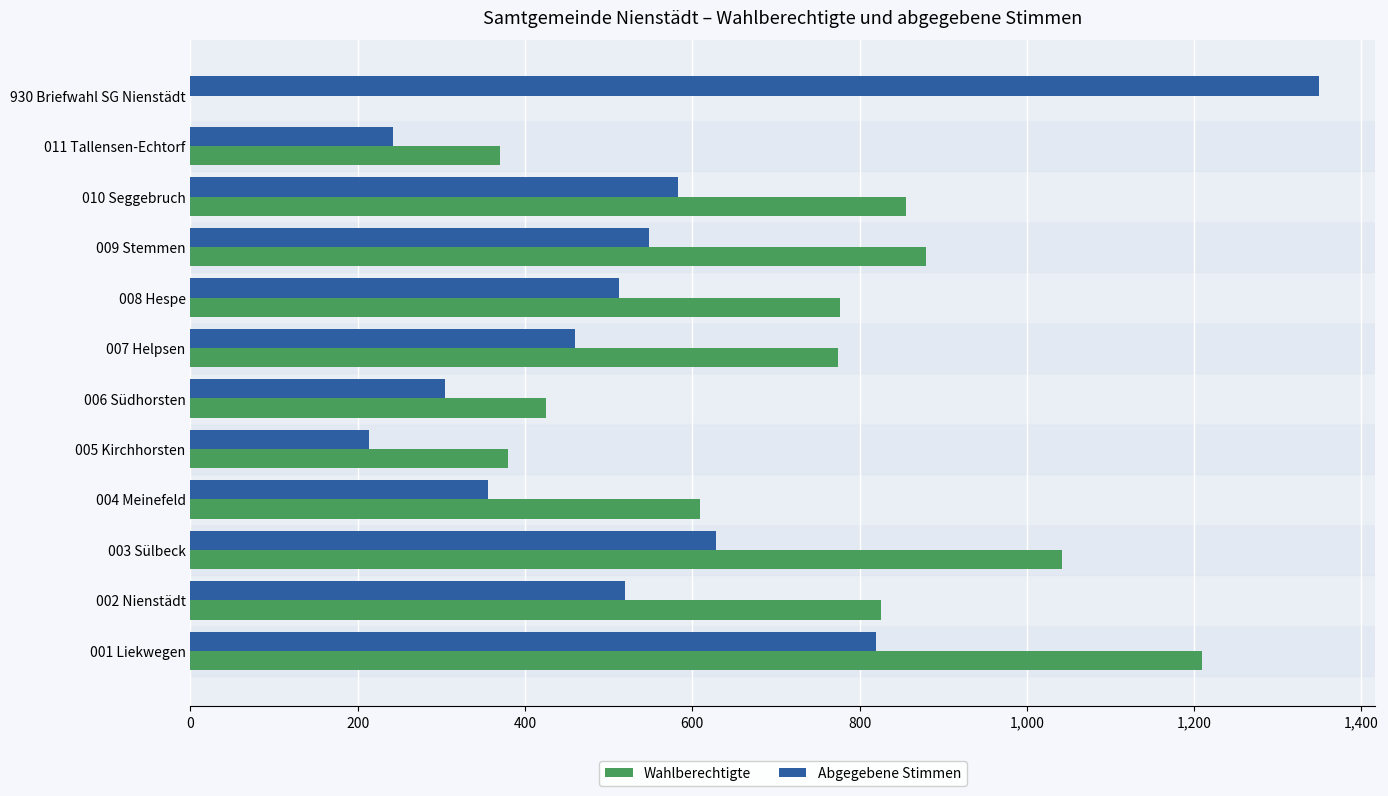

What is the sum of all Wahlberechtigte values?

8146